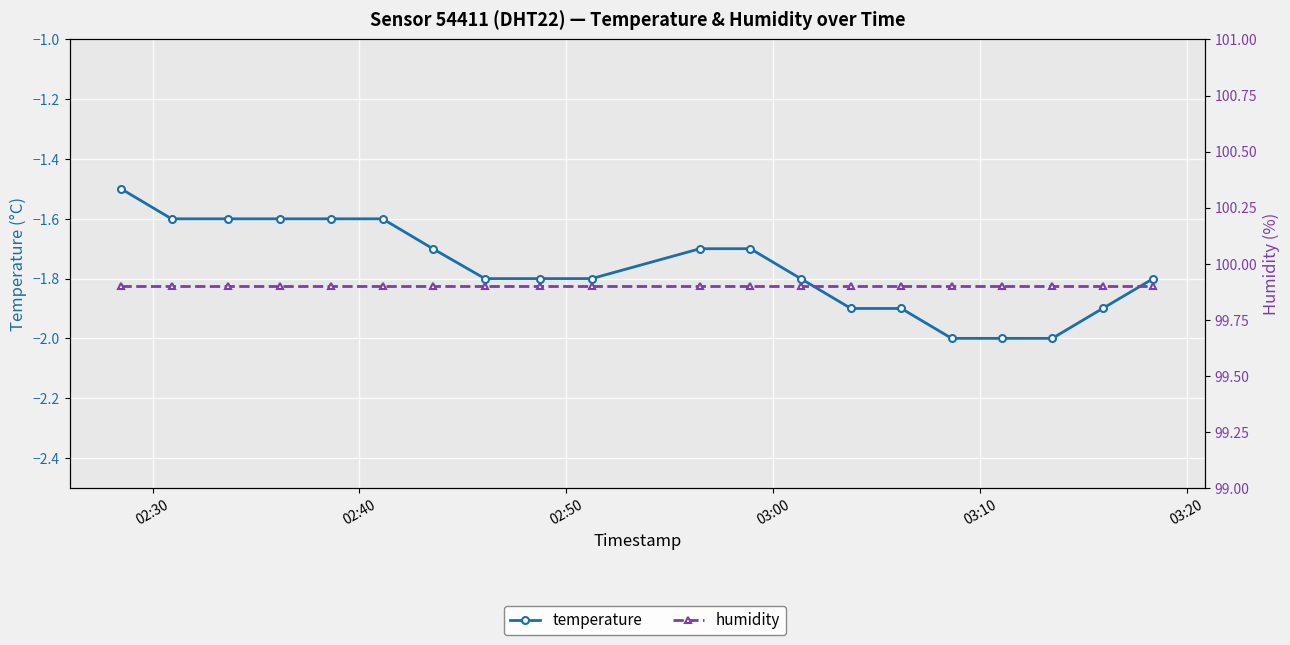

What is the minimum value for humidity?

99.9